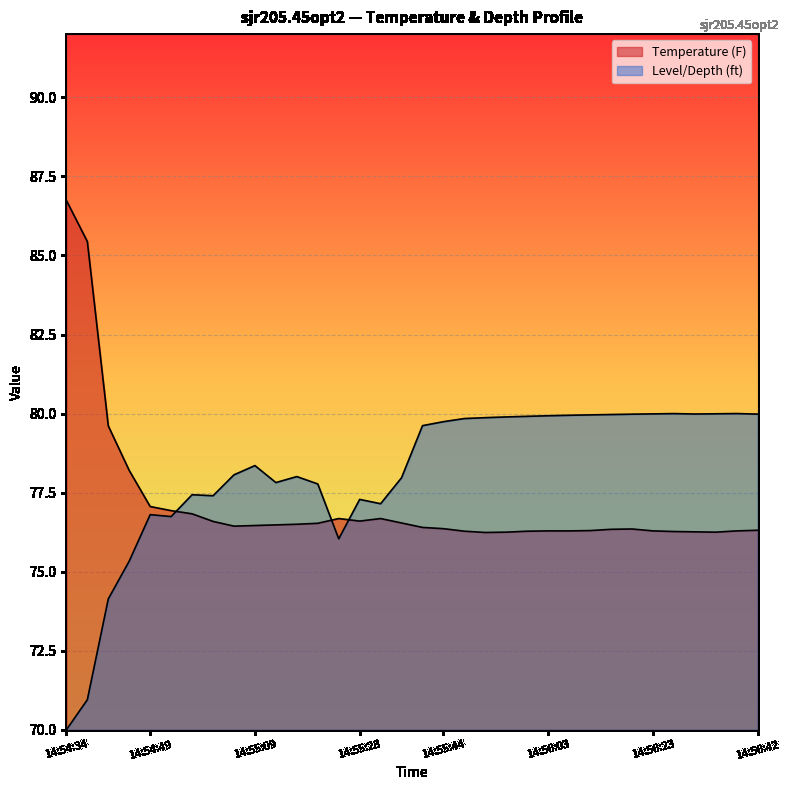

Which category has the highest value across all series?

14:54:34